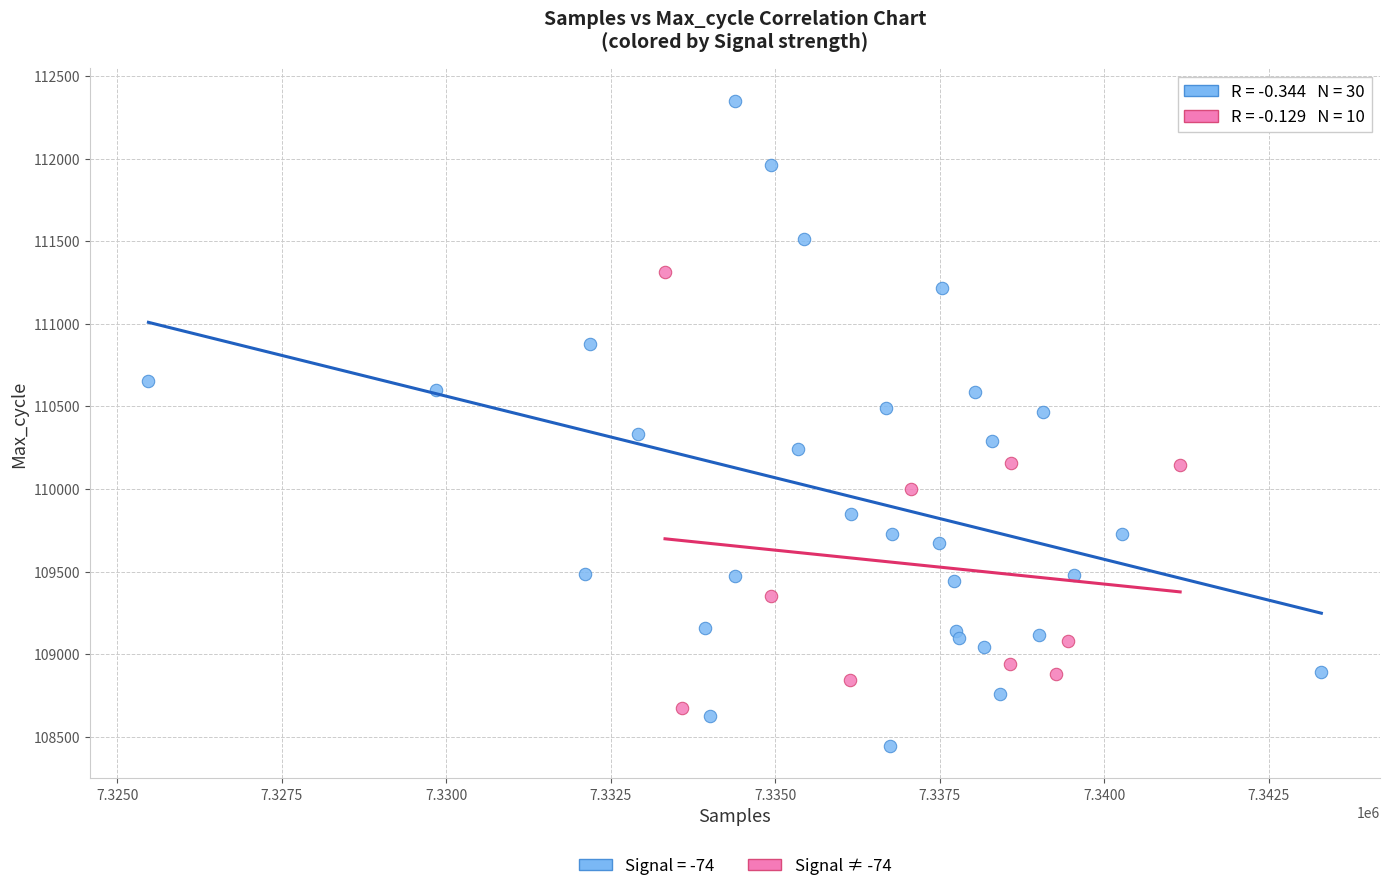

Which series contains the highest Y value?

Signal = -74